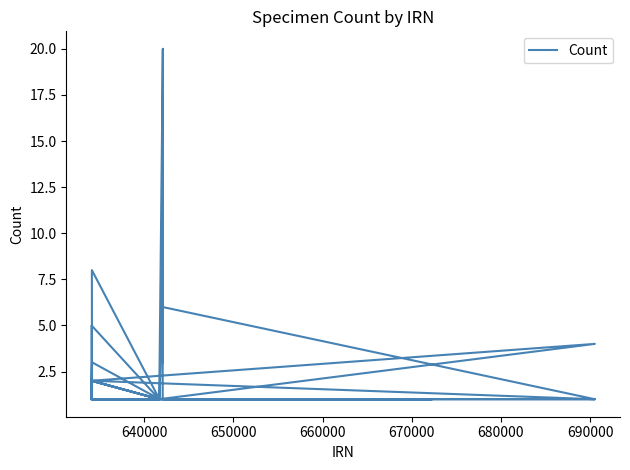

What is the average value?

4